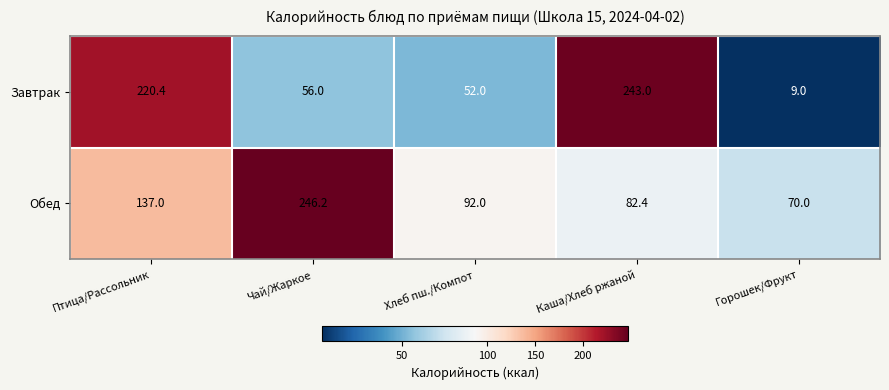

Reading left to right, extract all data points from this chart.

Завтрак: 220.4	56.0	52.0	243.0	9.0
Обед: 137.0	246.2	92.0	82.4	70.0